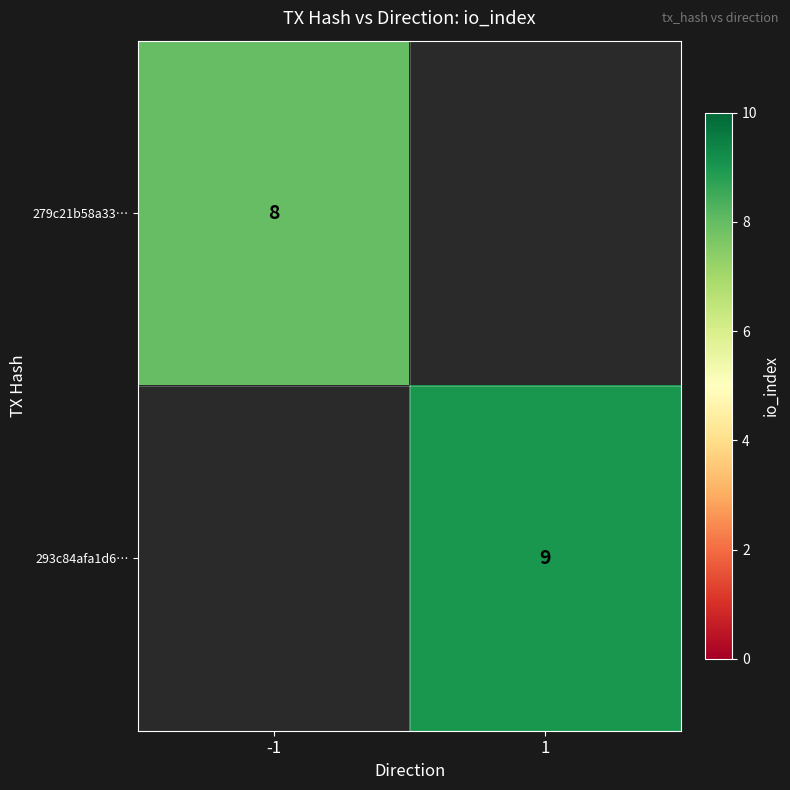

The value of 279c21b58a33… at -1 is 8. True or false?

True